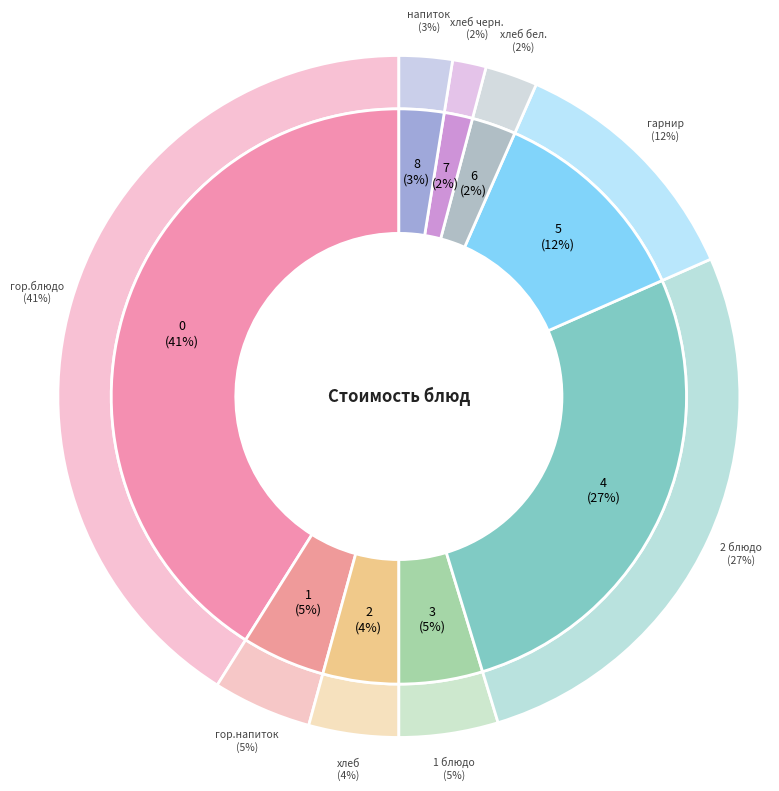

Combined, do хлеб and гор.напиток account for over 50%?

No